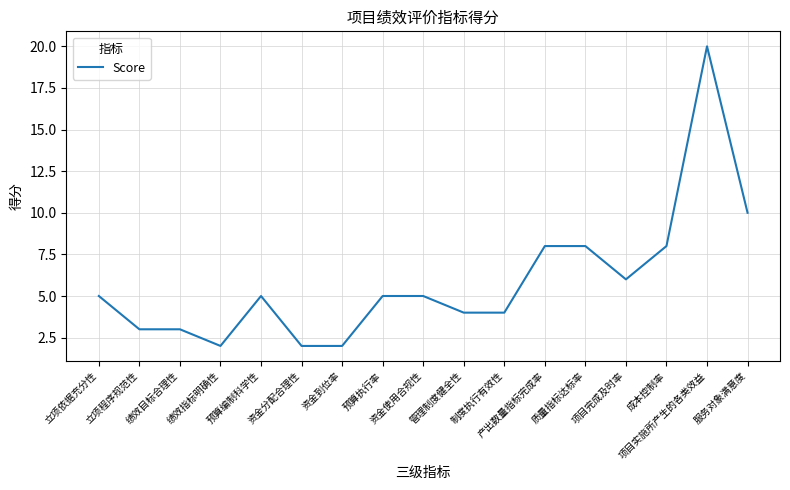

What position from the left is 制度执行有效性?

11